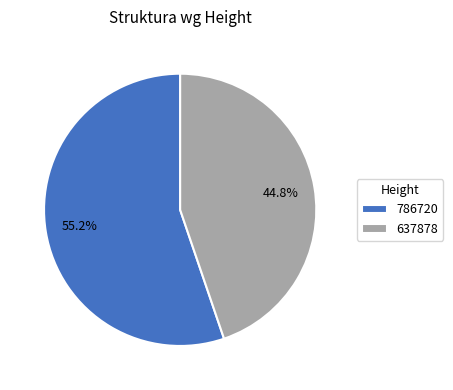

To the nearest percent, what is the difference between the largest and smallest slice percentages?

10%